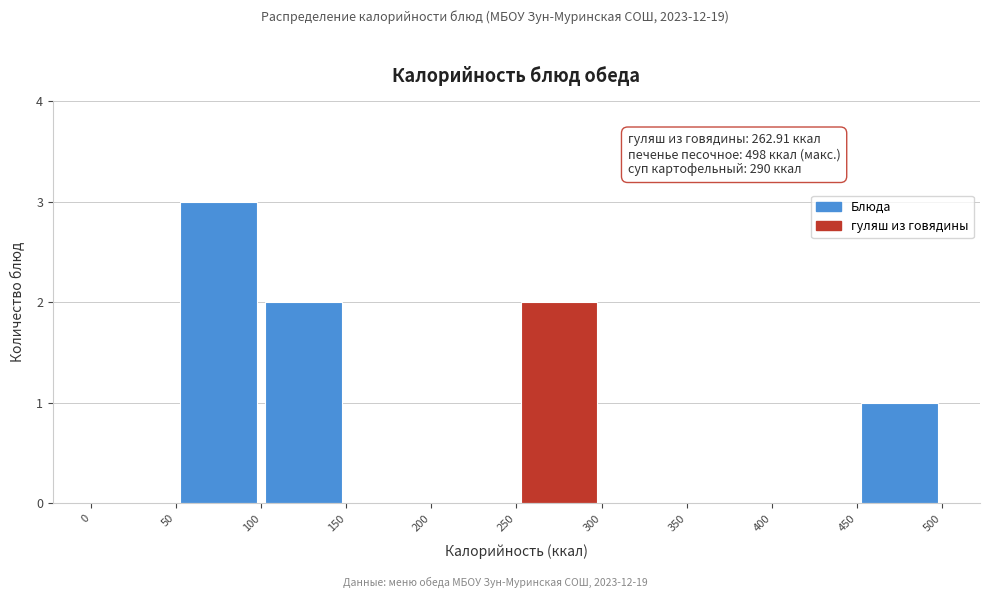

Which range on the x-axis has the tallest bar?

50 to 100